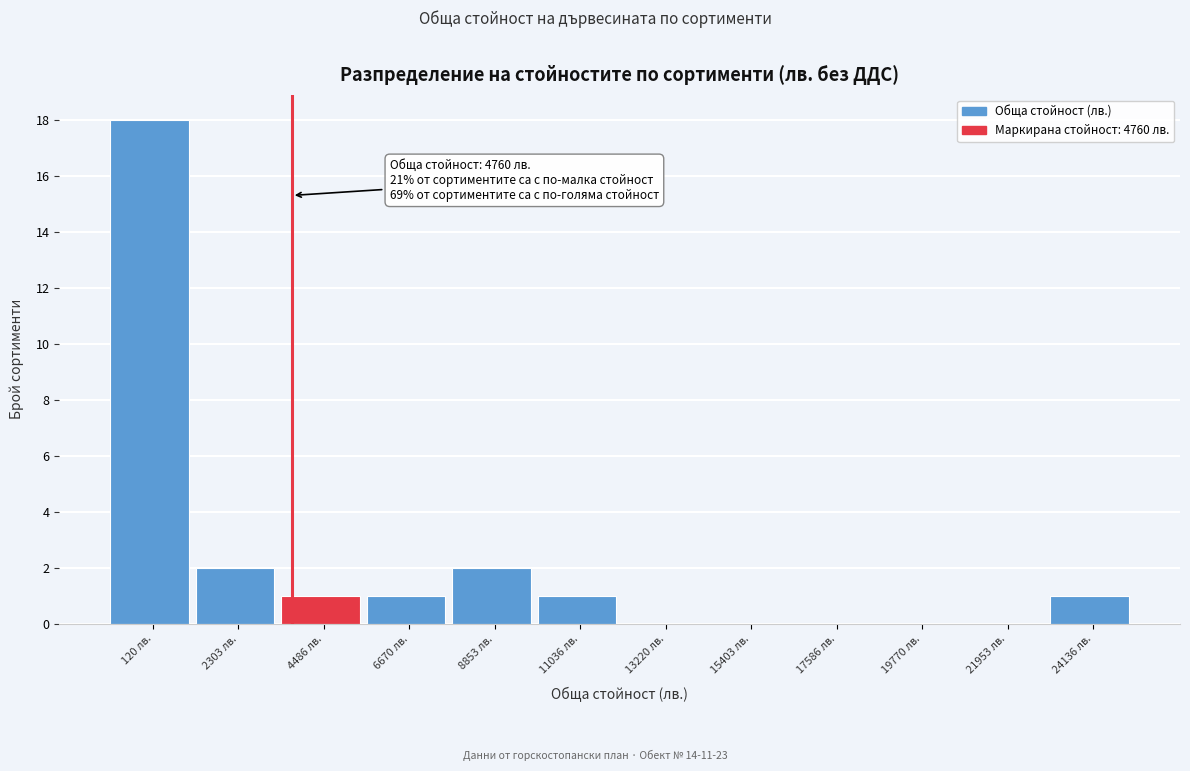

Reading left to right, transcribe all the data shown in this chart.

120 лв.=18	2303 лв.=2	4486 лв.=1	6670 лв.=1	8853 лв.=2	11036 лв.=1	13220 лв.=0	15403 лв.=0	17586 лв.=0	19770 лв.=0	21953 лв.=0	24136 лв.=1